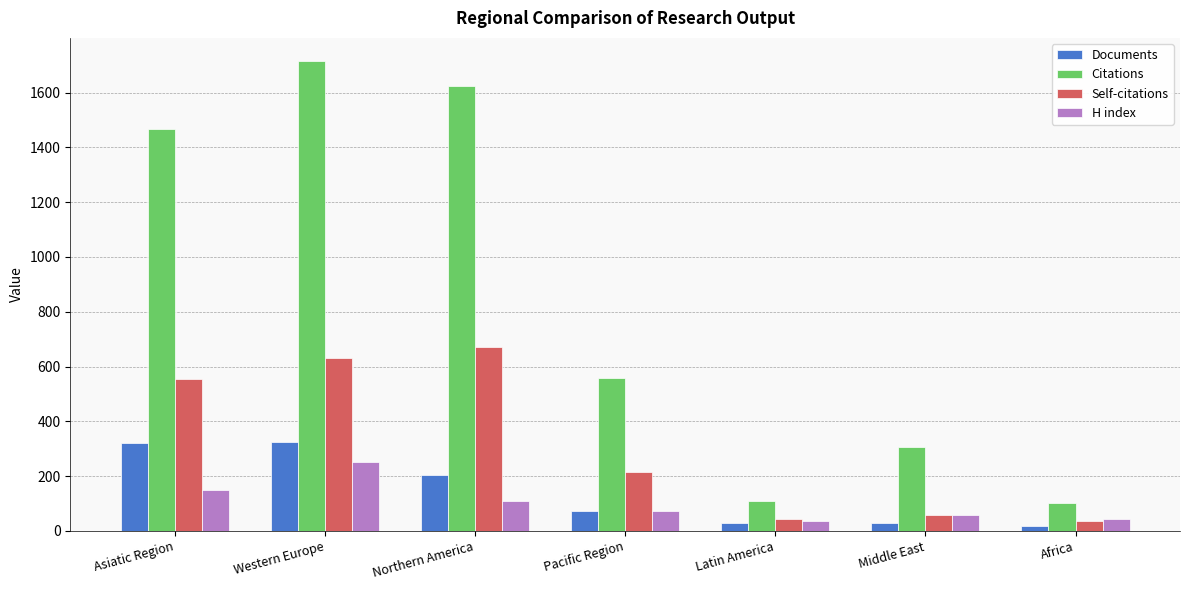

What is the label of the 1st bar from the right?

Africa